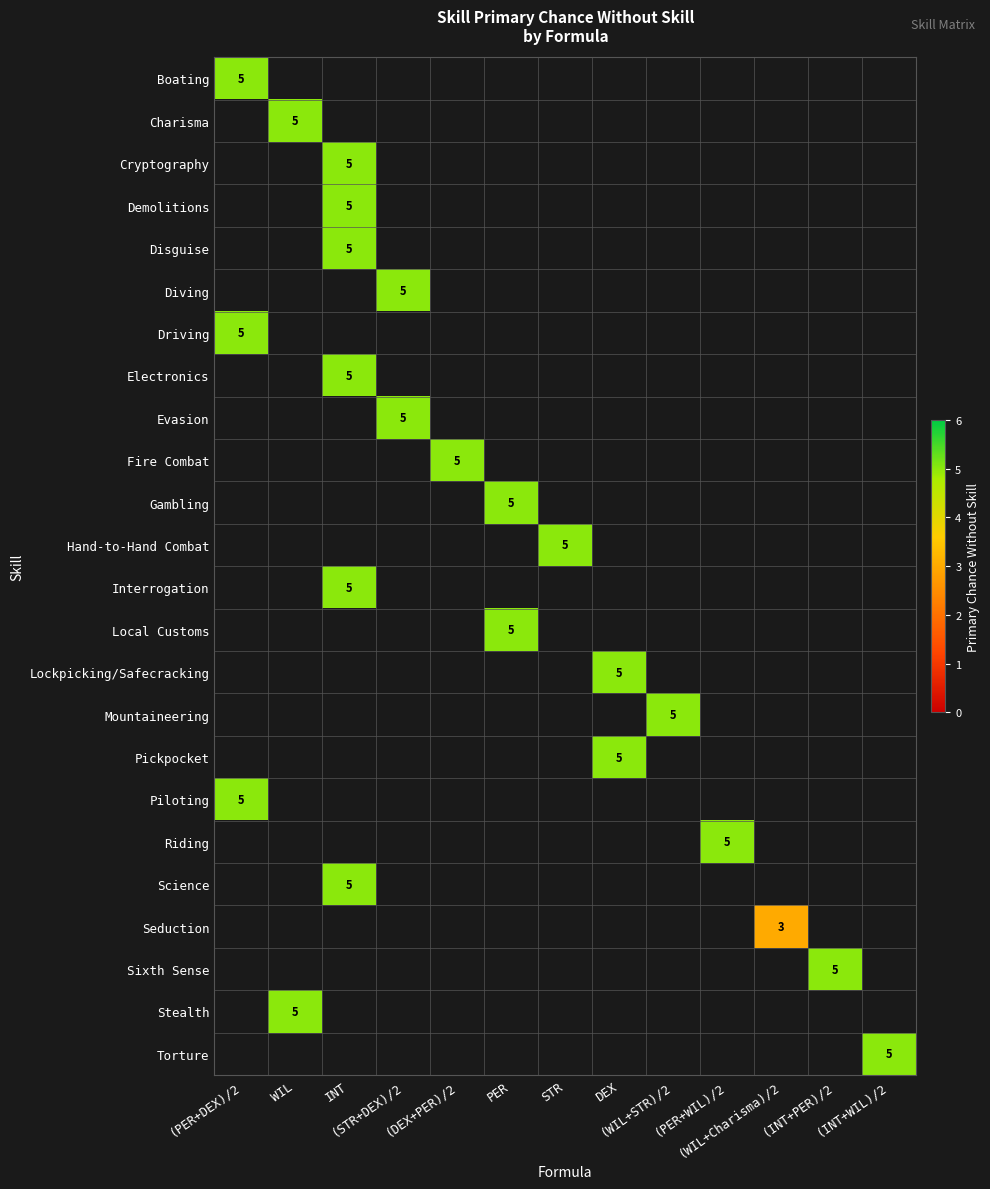

What is the maximum value shown in the chart?

5.0